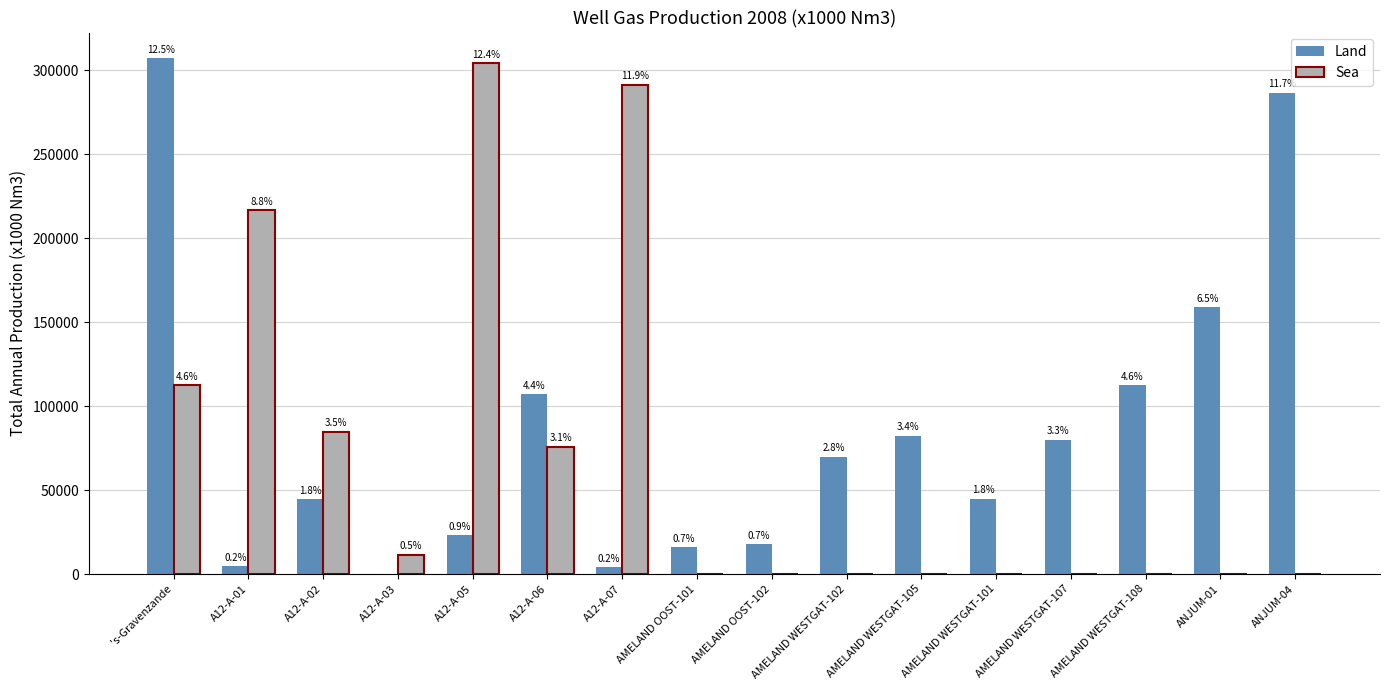

What is the total value across all series at A12-A-07?

295312.9